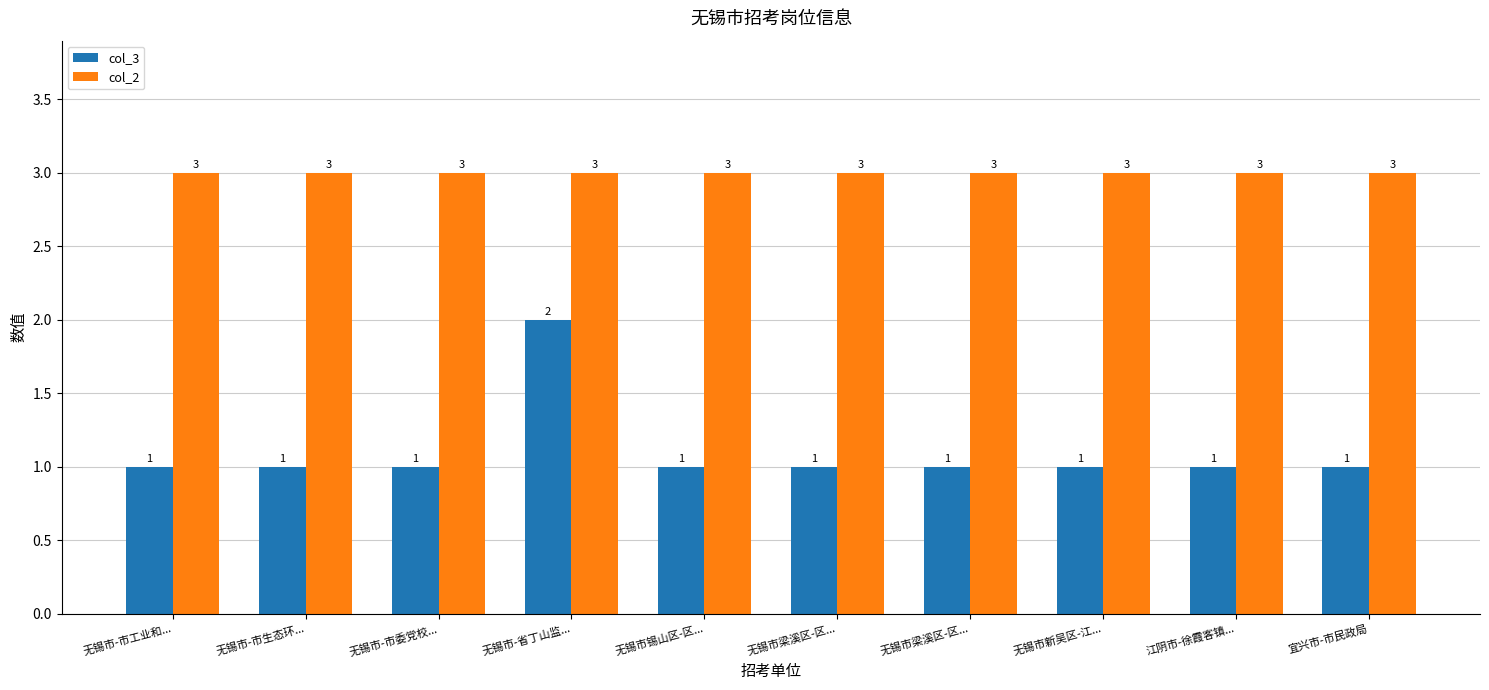

What is the label of the 2nd bar from the left?

无锡市-市生态环...